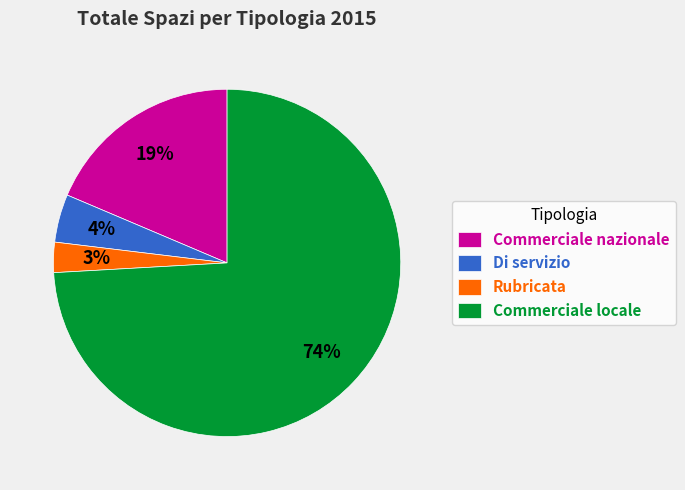

Which slice is the largest?

Commerciale locale